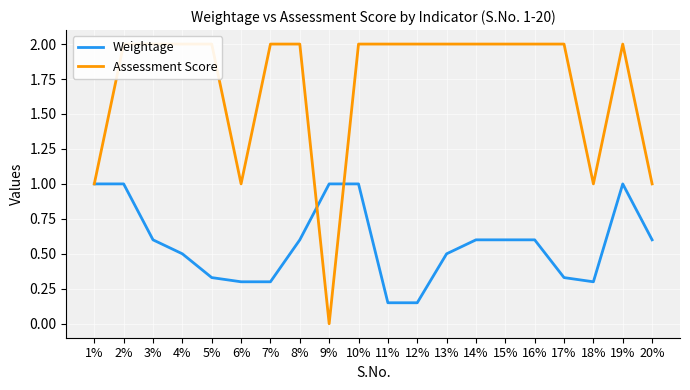

Where do Assessment Score and Weightage first cross each other?

8% and 9%